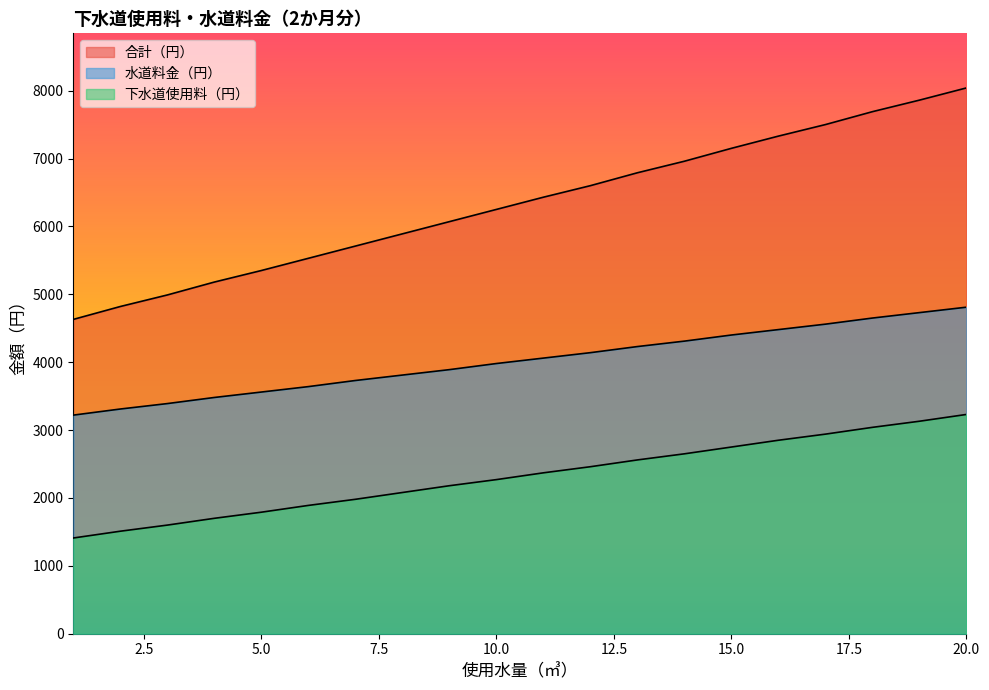

Which series has the largest total across all categories?

合計（円）